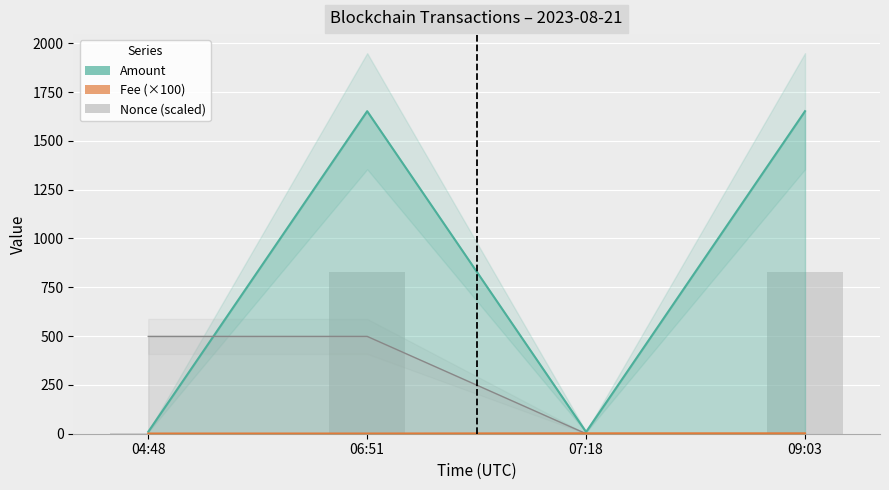

Is it true that Fee equals 0.8 at 09:03?

False